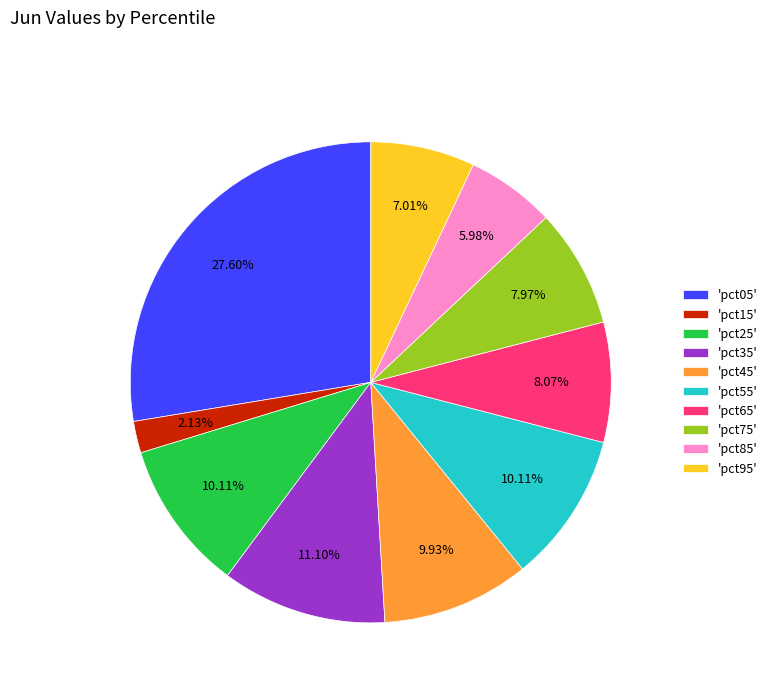

Does 'pct65' account for over 50% of the chart?

No